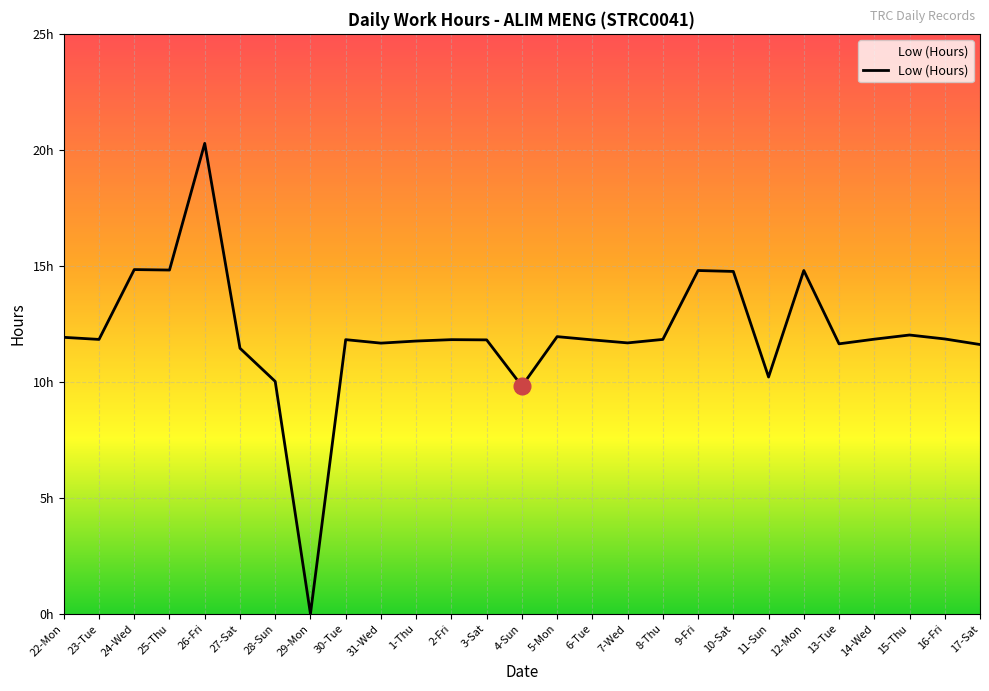

What is the label of the 22nd point from the right?

27-Sat